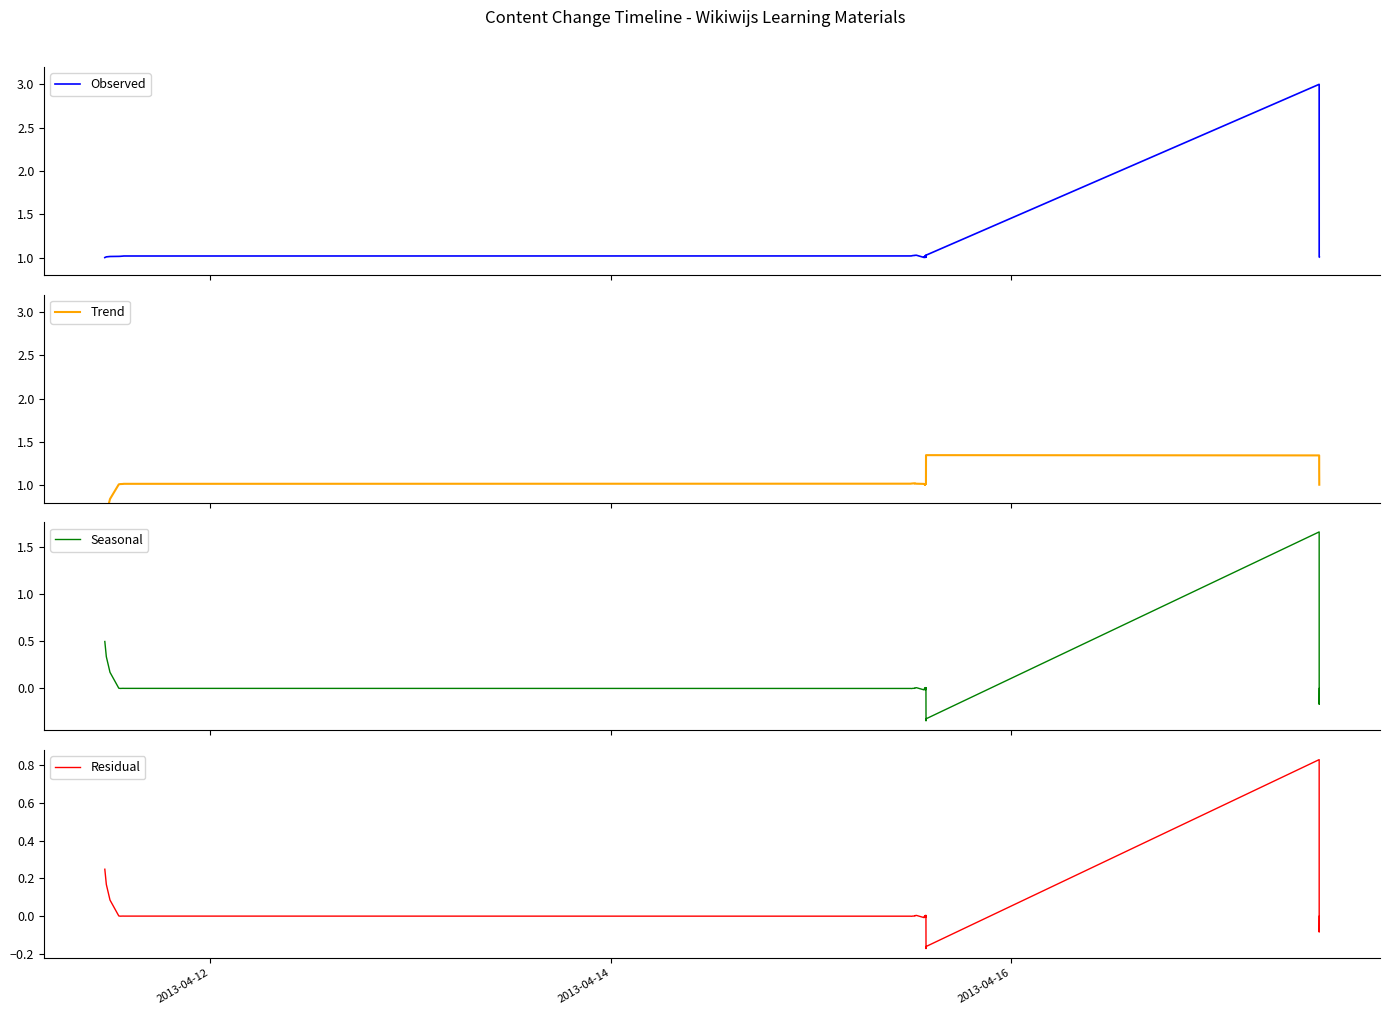

What is the value of the Residual point at the 37th from the left?

-0.1